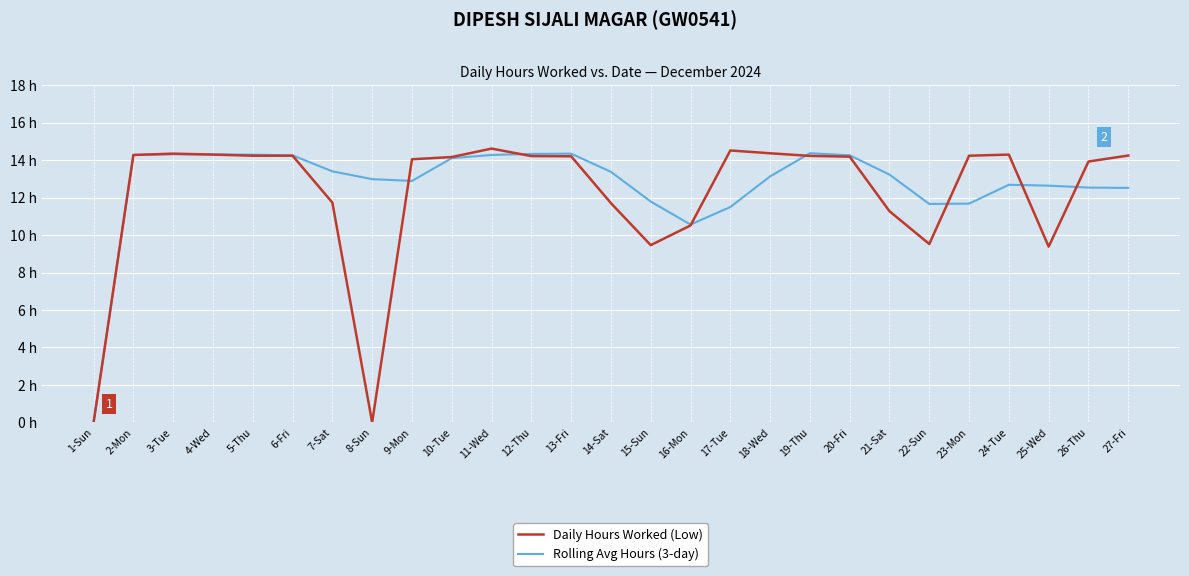

What is the difference between the Rolling Avg Hours (3-day) values at 4-Wed and 16-Mon?

3.7